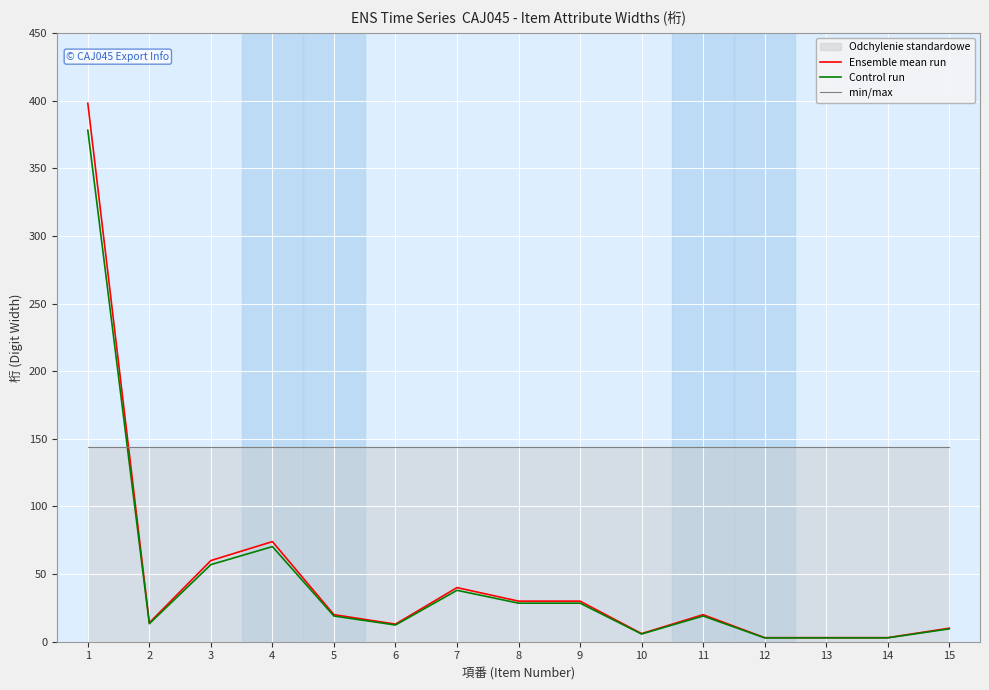

Rank the categories by Control run value from highest to lowest.

1, 4, 3, 7, 8, 9, 5, 11, 2, 6, 15, 10, 12, 13, 14